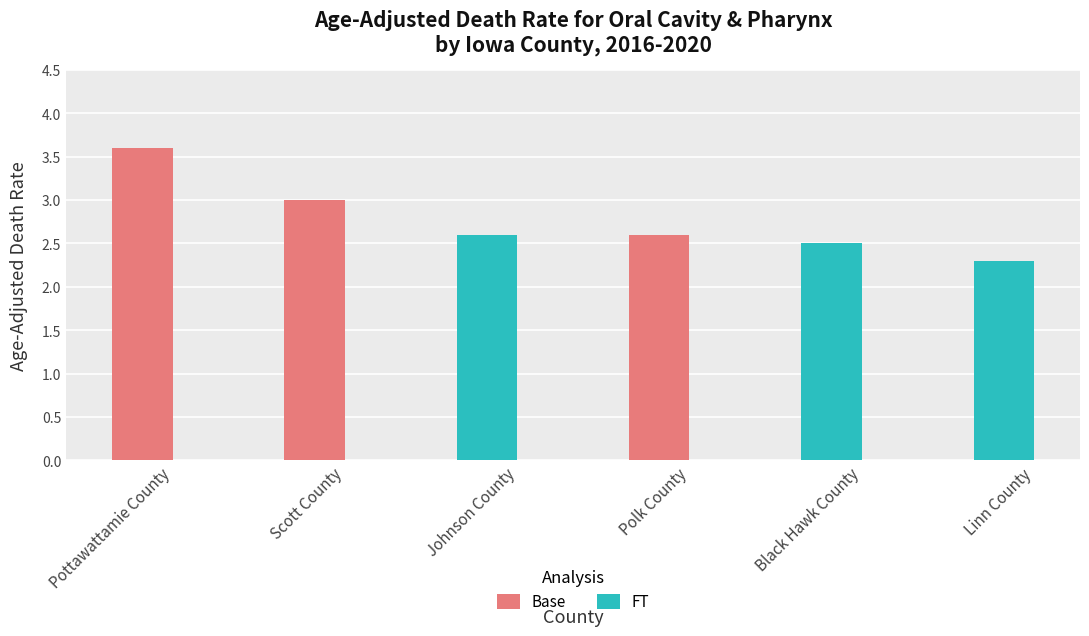

What is the difference between the values at Pottawattamie County and Scott County?

0.6